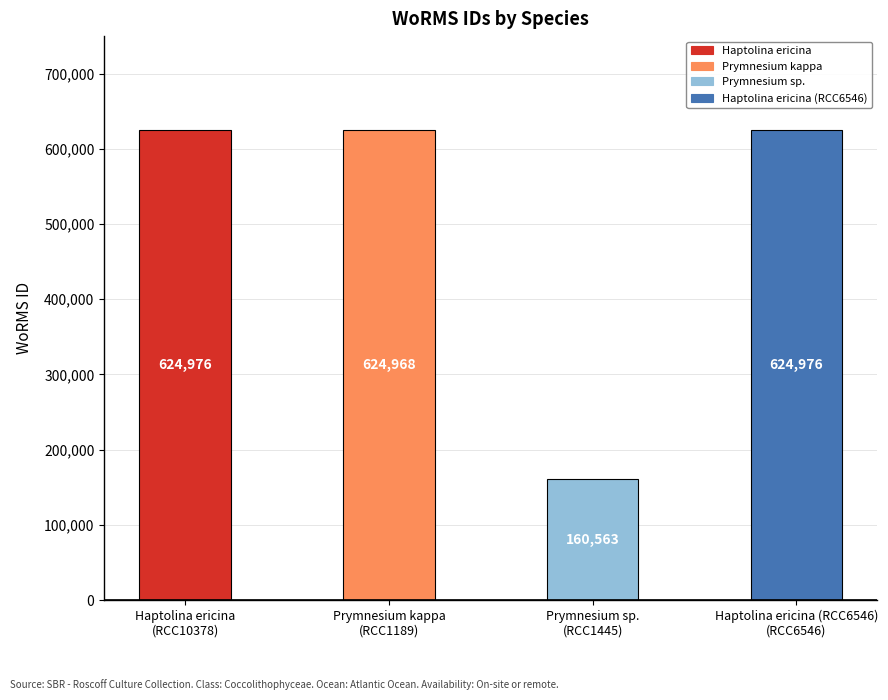

What is the difference between the second highest and minimum values?

464413